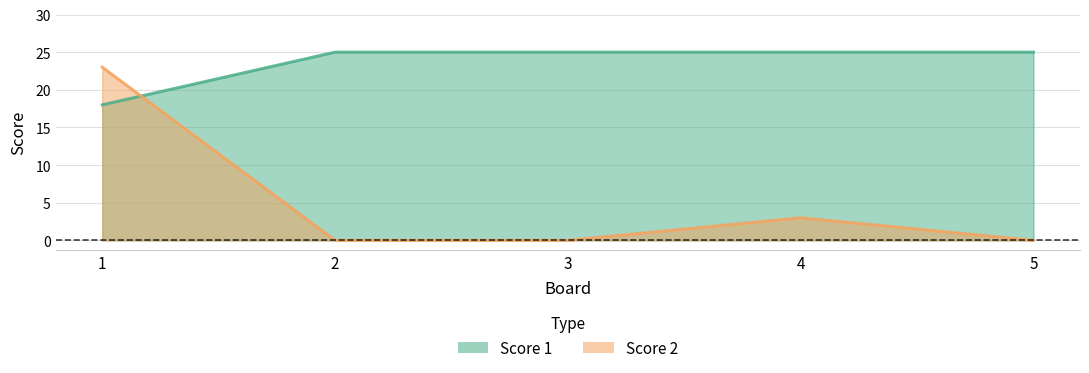

Which category has the highest value in the Score 1 series?

2